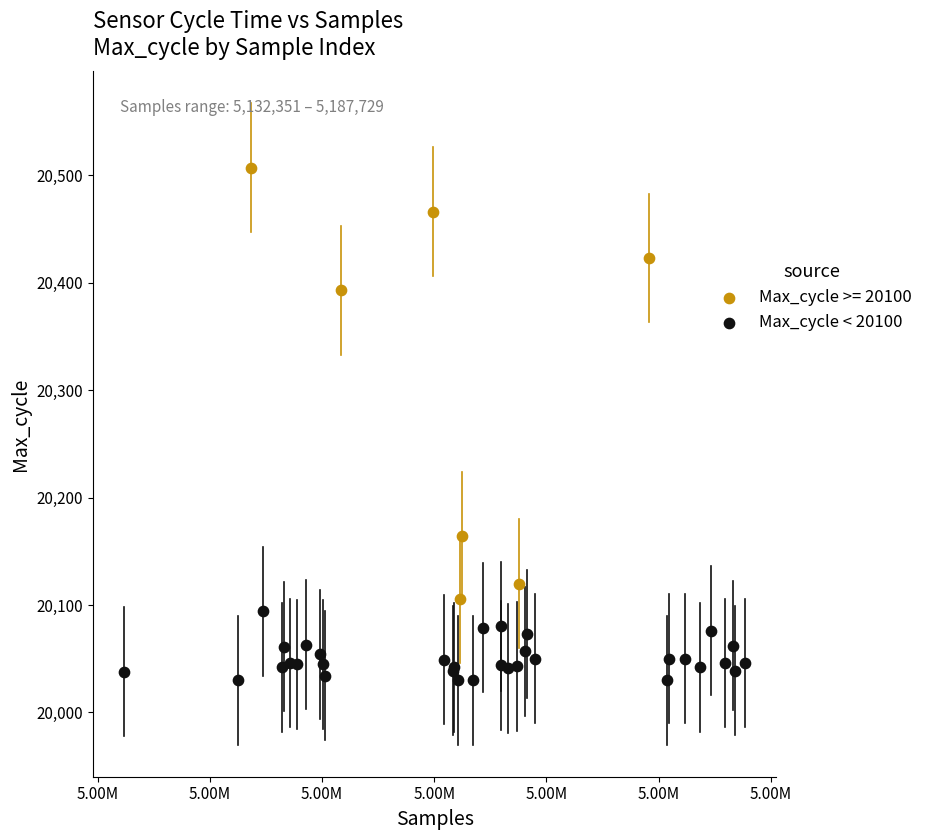

Which series reaches the maximum Y coordinate?

Max_cycle >= 20100